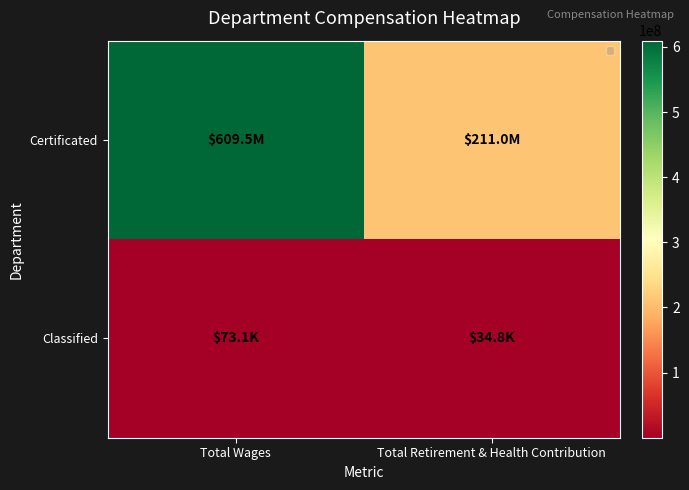

What is the total value across all series at Total Retirement & Health Contribution?

211079064